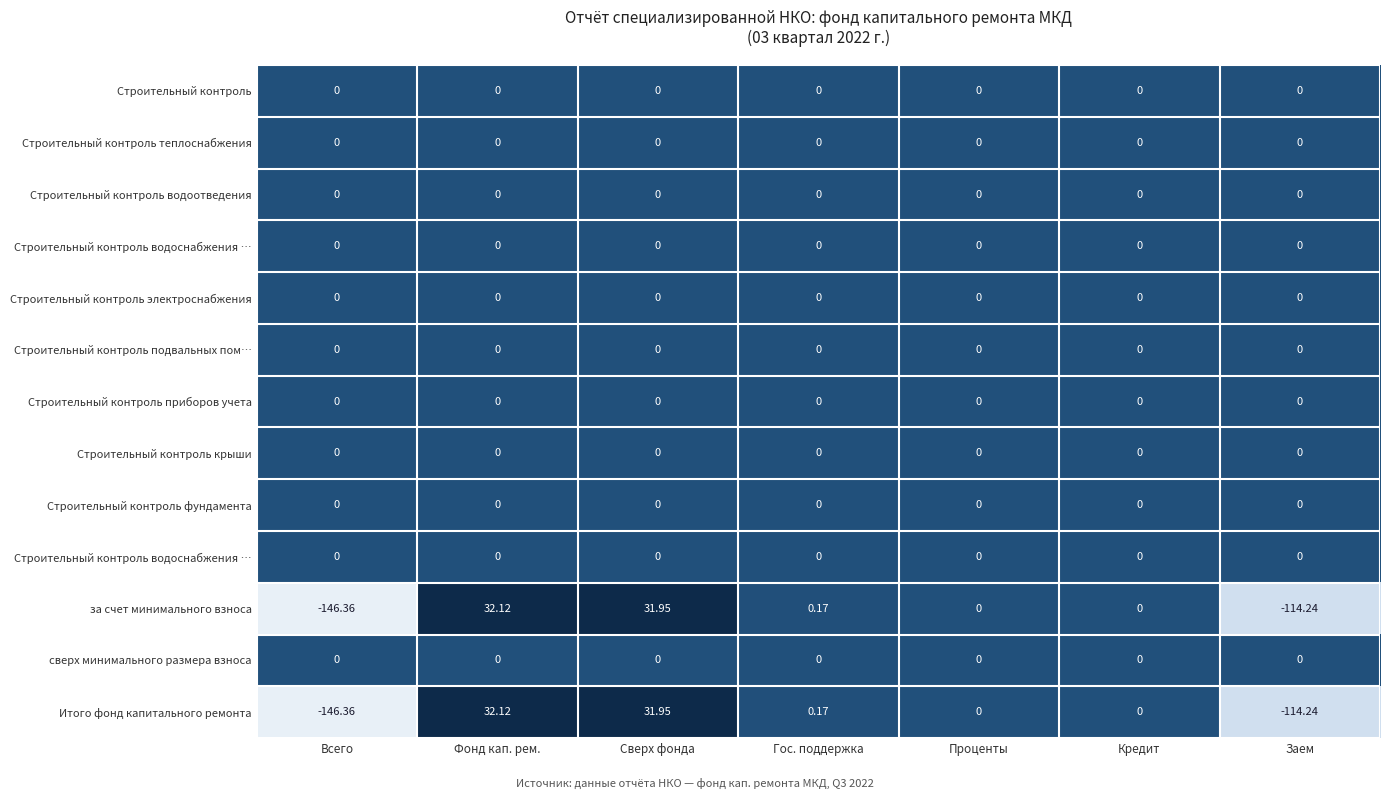

Count the number of data series in this chart.

13